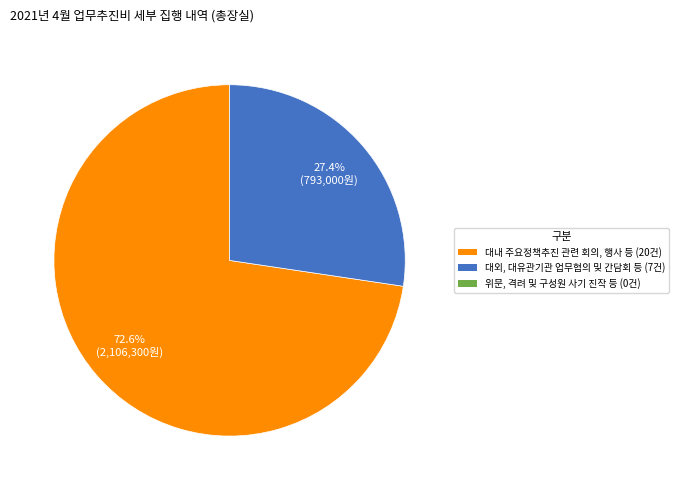

Does any single category account for the majority?

Yes